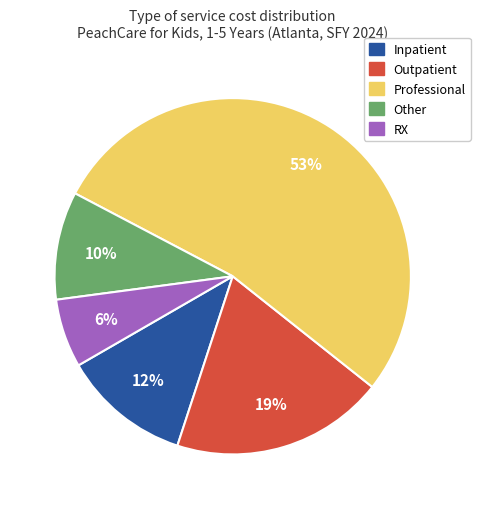

Is the sum of Professional and Outpatient greater than half?

Yes